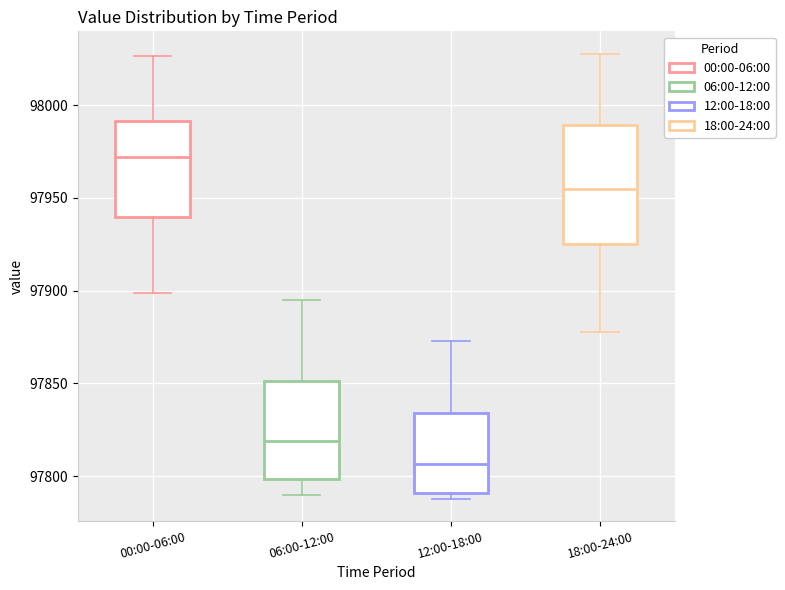

Which box's median line is the lowest?

12:00-18:00